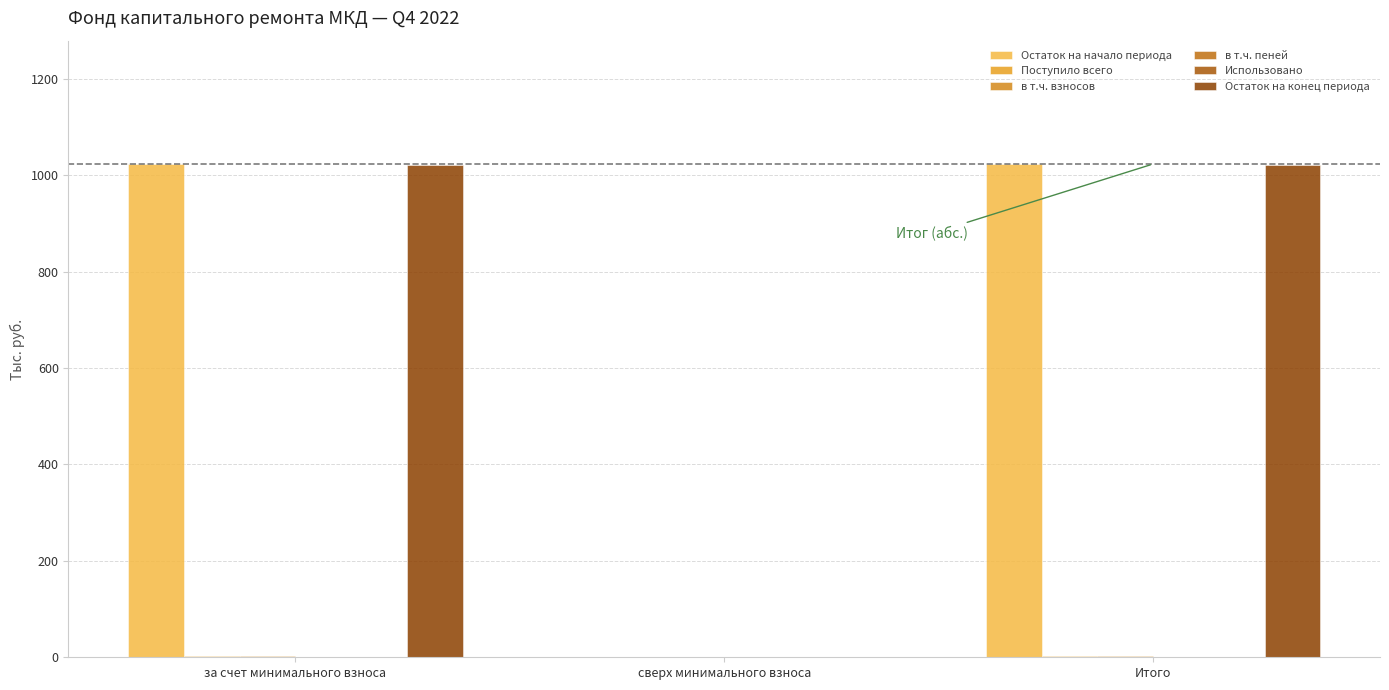

The value of в т.ч. взносов at сверх минимального взноса is -0.8. True or false?

False